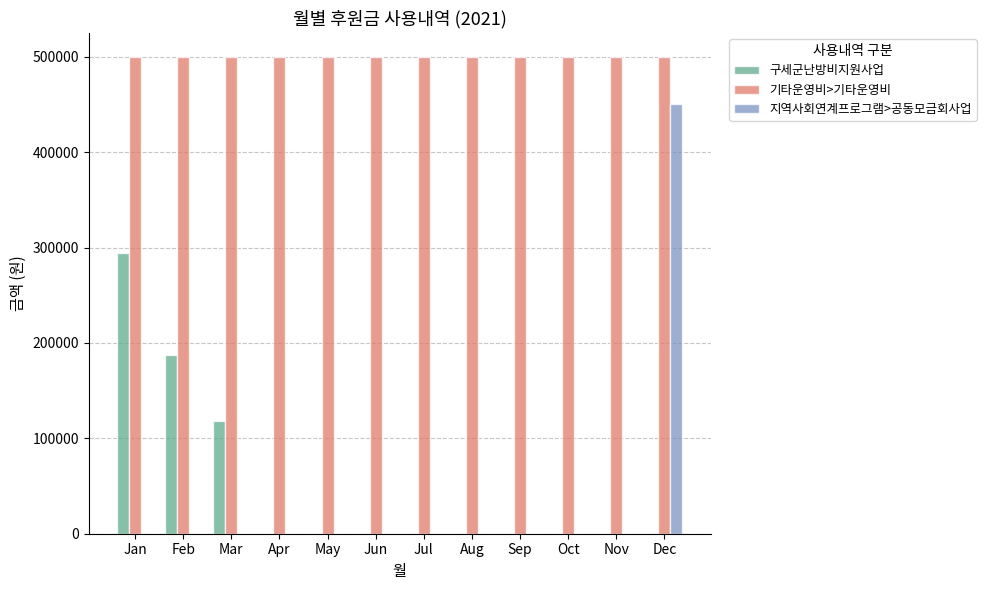

What is the sum of all 기타운영비>기타운영비 values?

6000000